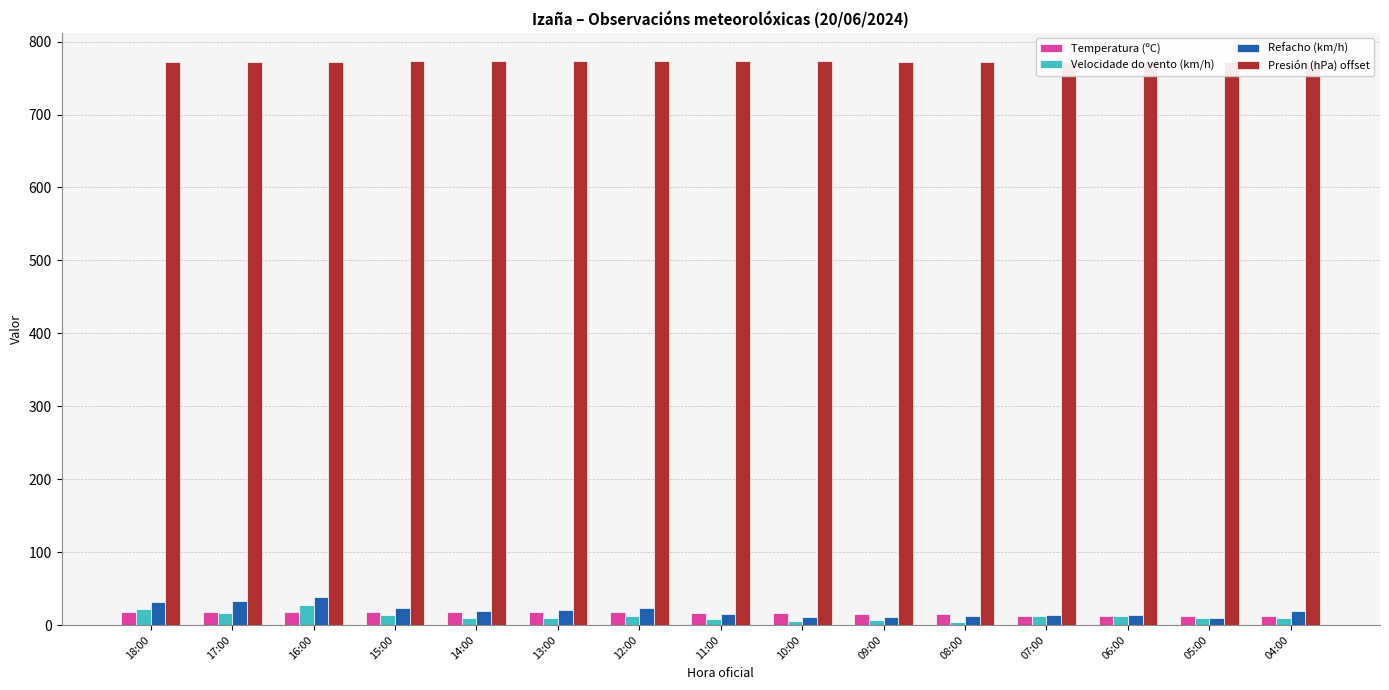

The value of Presión (hPa) offset at 06:00 is 772.0. True or false?

True